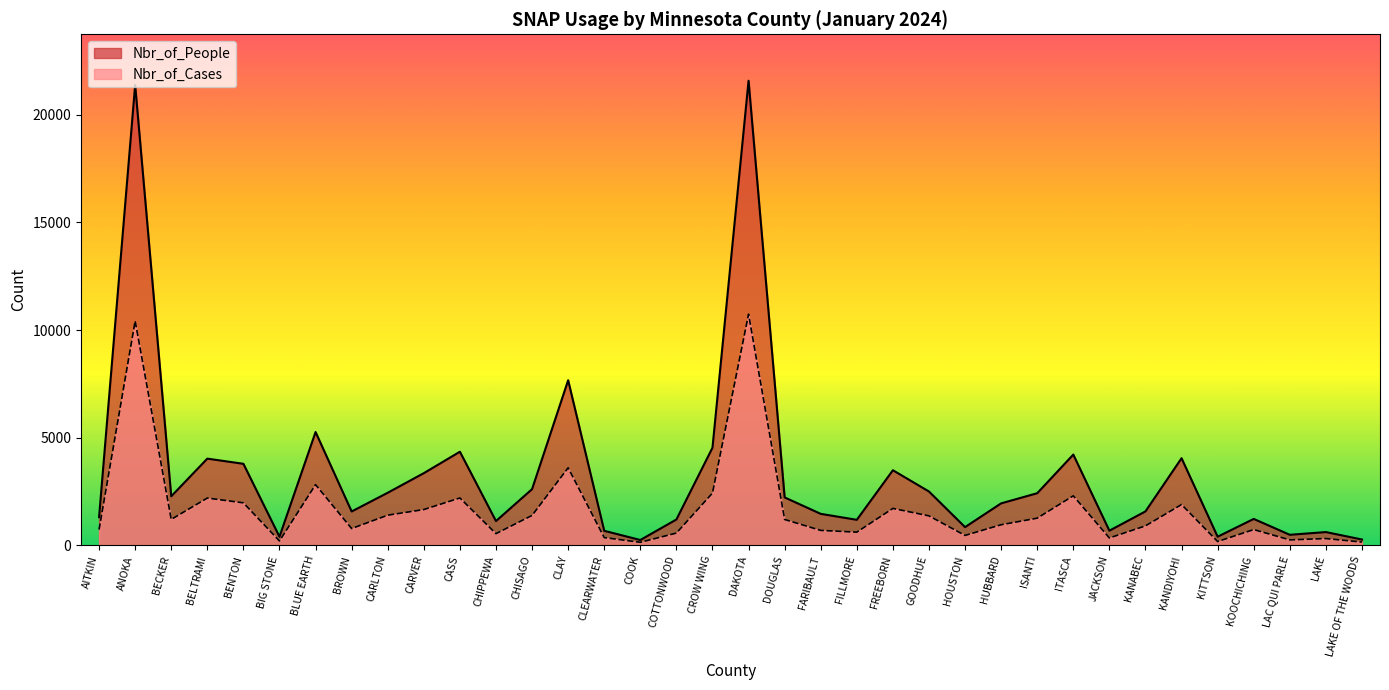

What are all the series names shown in the legend?

Nbr_of_People, Nbr_of_Cases